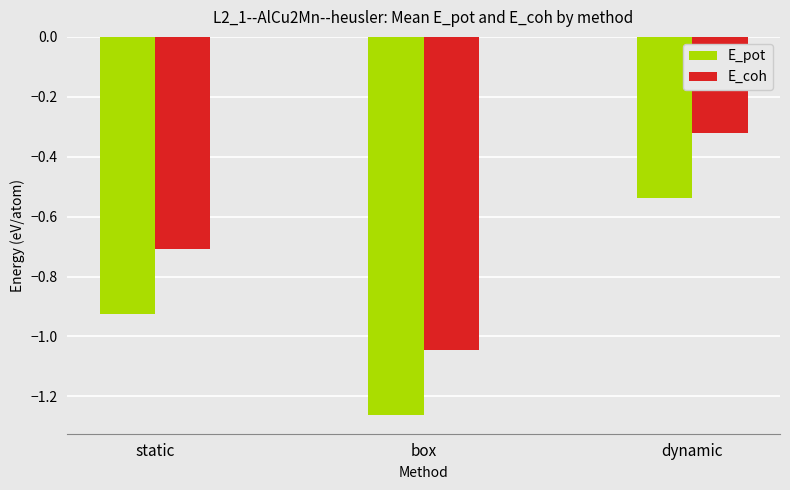

Which label corresponds to the smallest value in the chart?

box